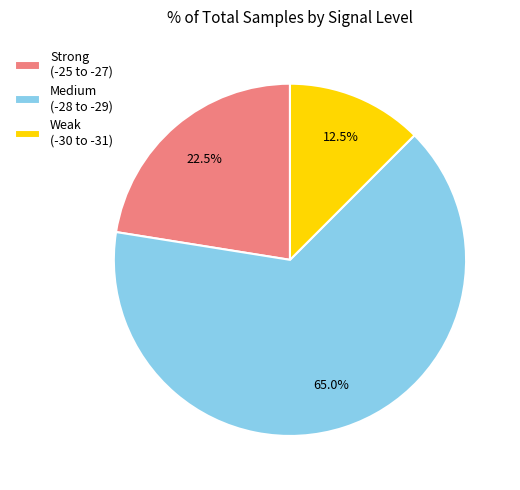

How many slices are in this pie chart?

3